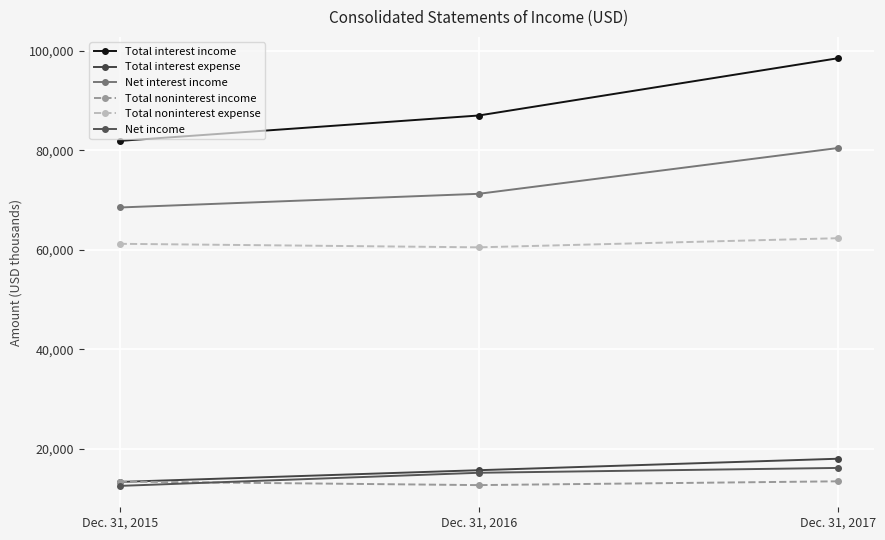

How many data points in Total noninterest income are less than 13447?

1